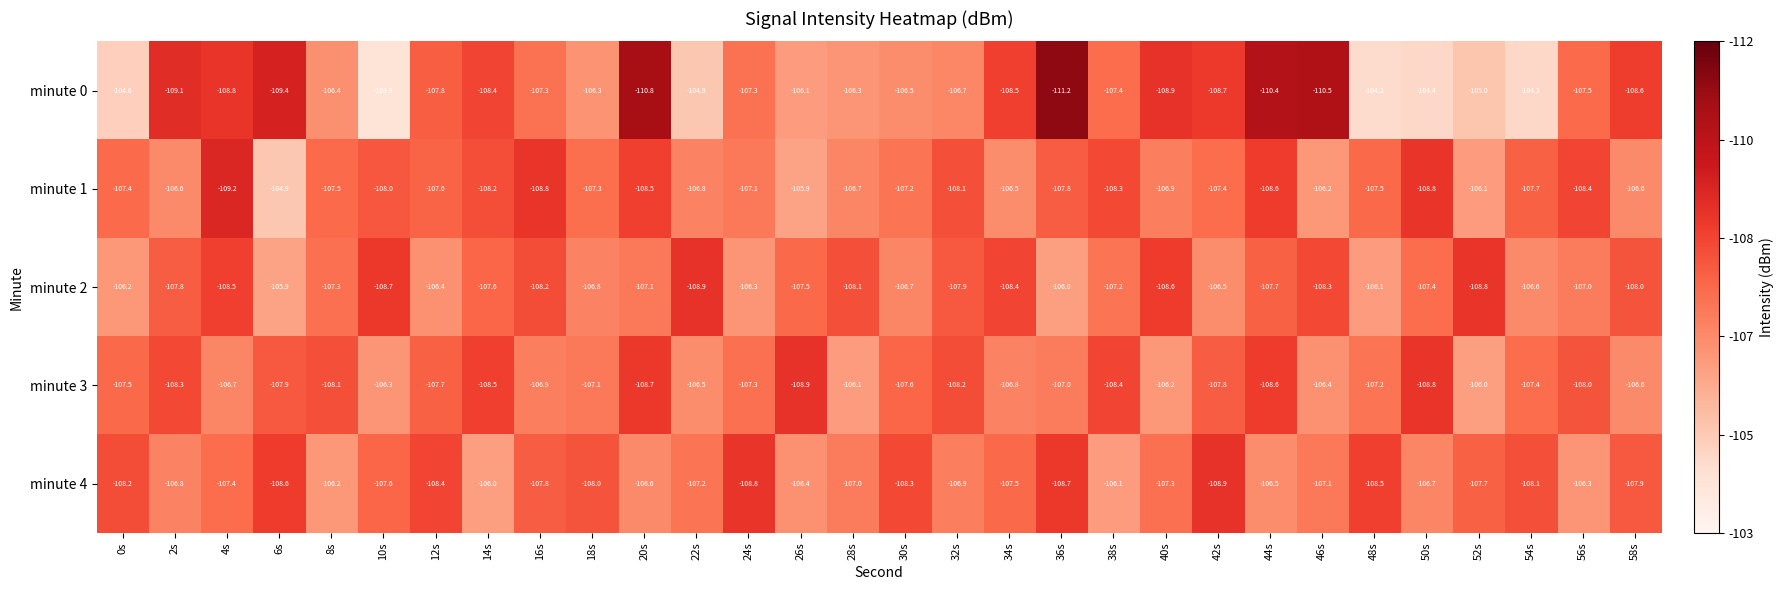

Which category has the highest value across all series?

10s